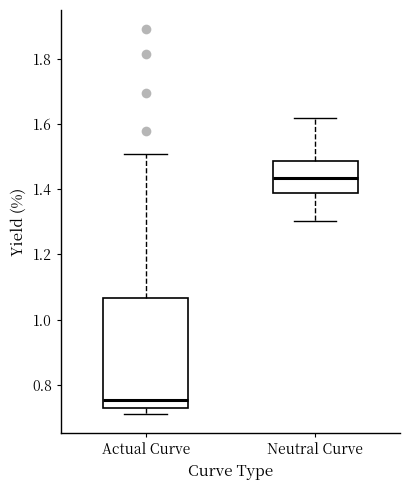

Which box is the tallest, from its lower edge to its upper edge?

Actual Curve